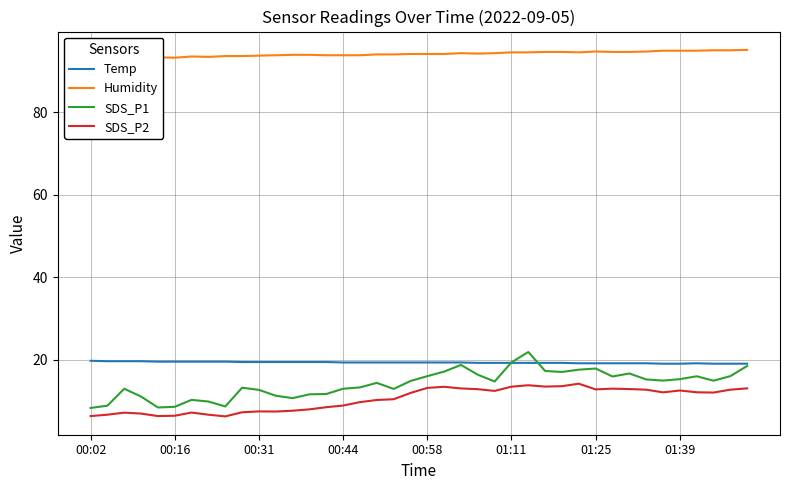

The SDS_P1 series shows 17.8 at 14. True or false?

False